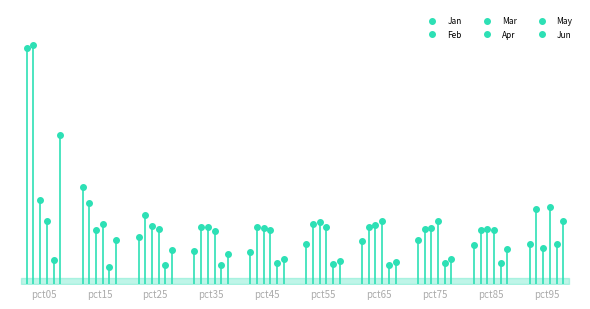

True or false: Jun and Mar cross at least once.

True